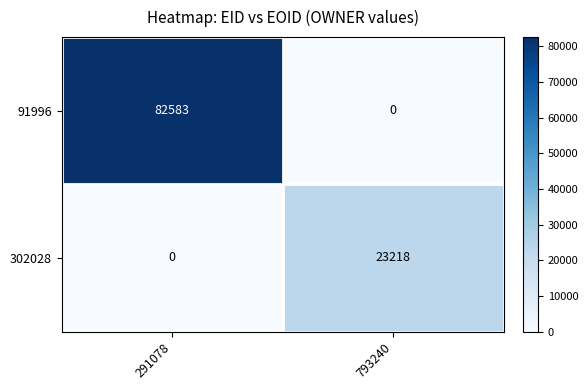

Reading right to left, what are all the values shown in this chart?

91996: 793240=0	291078=82583
302028: 793240=23218	291078=0